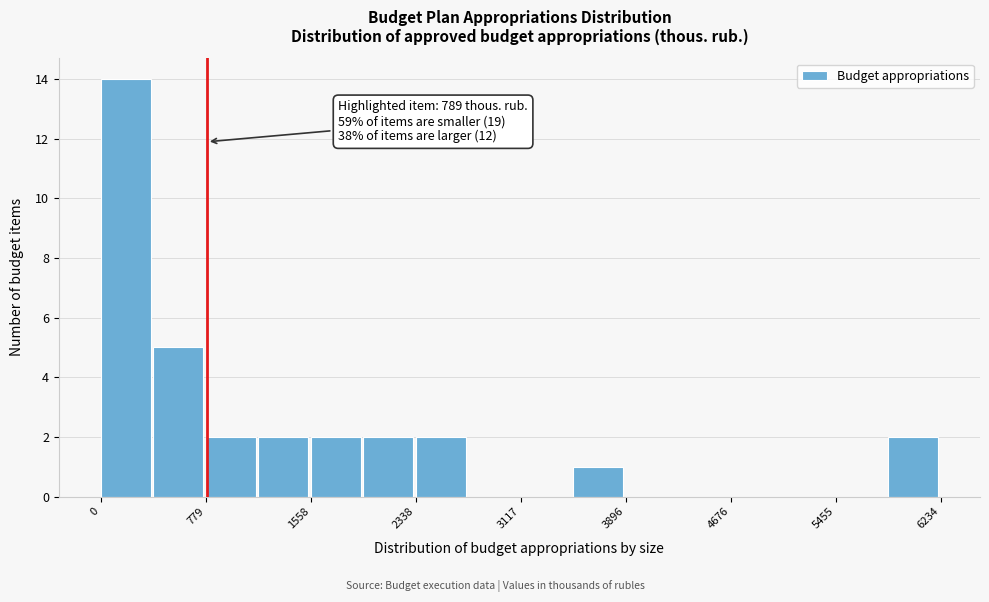

Around what value on the x-axis is the tallest bar? Give the approximate position of its centre, as read against the axis.

200